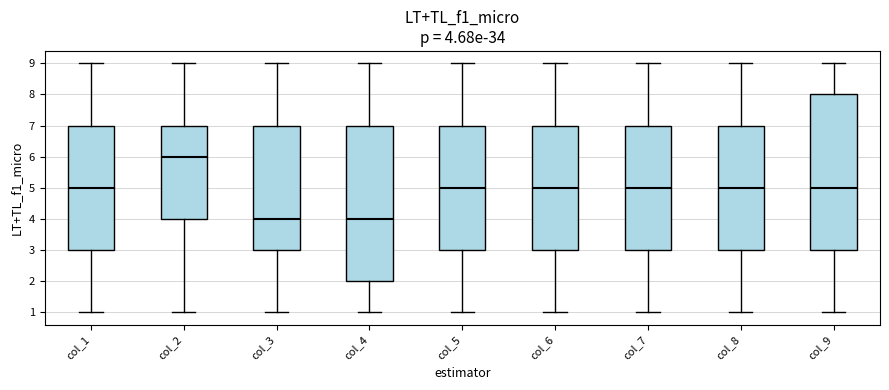

Which box's median line is the highest?

col_2